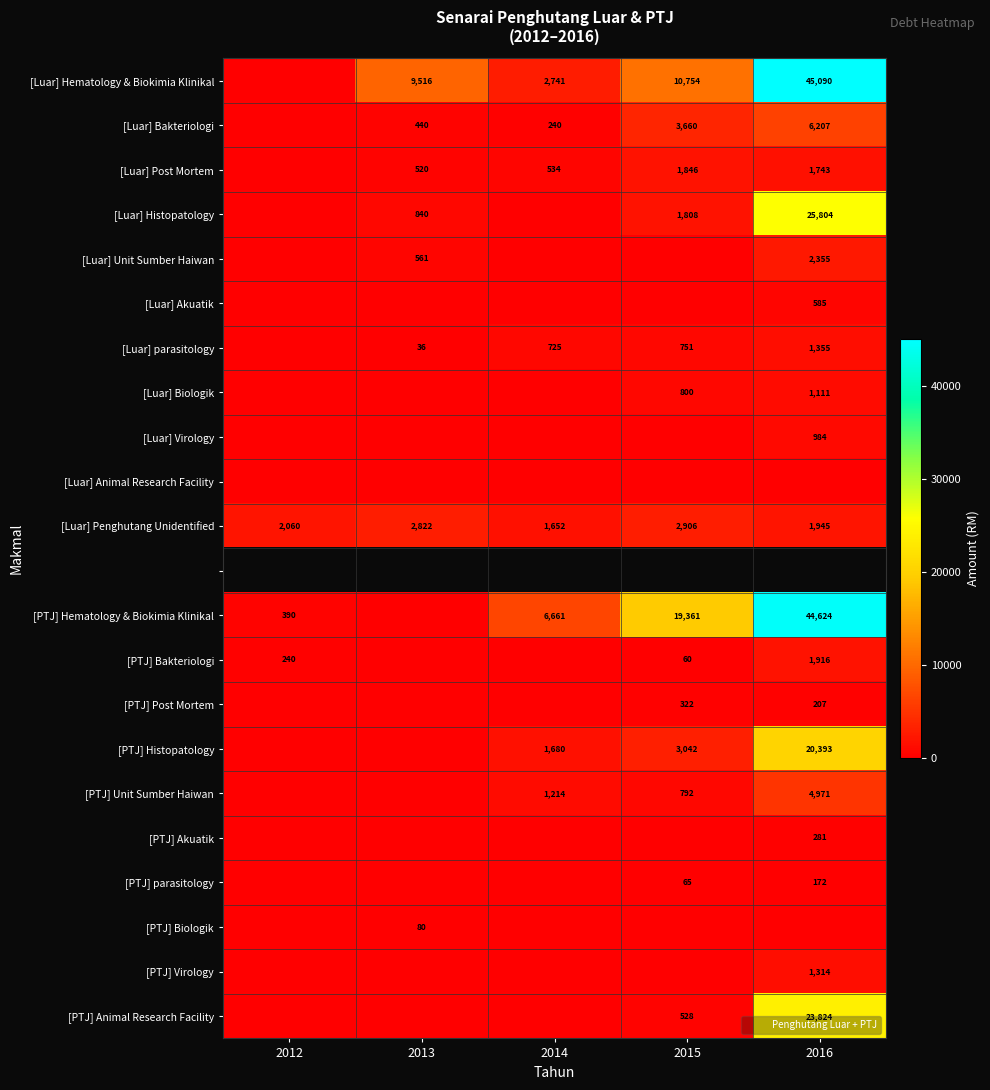

Which series has the widest spread of values?

[Luar] Hematology & Biokimia Klinikal